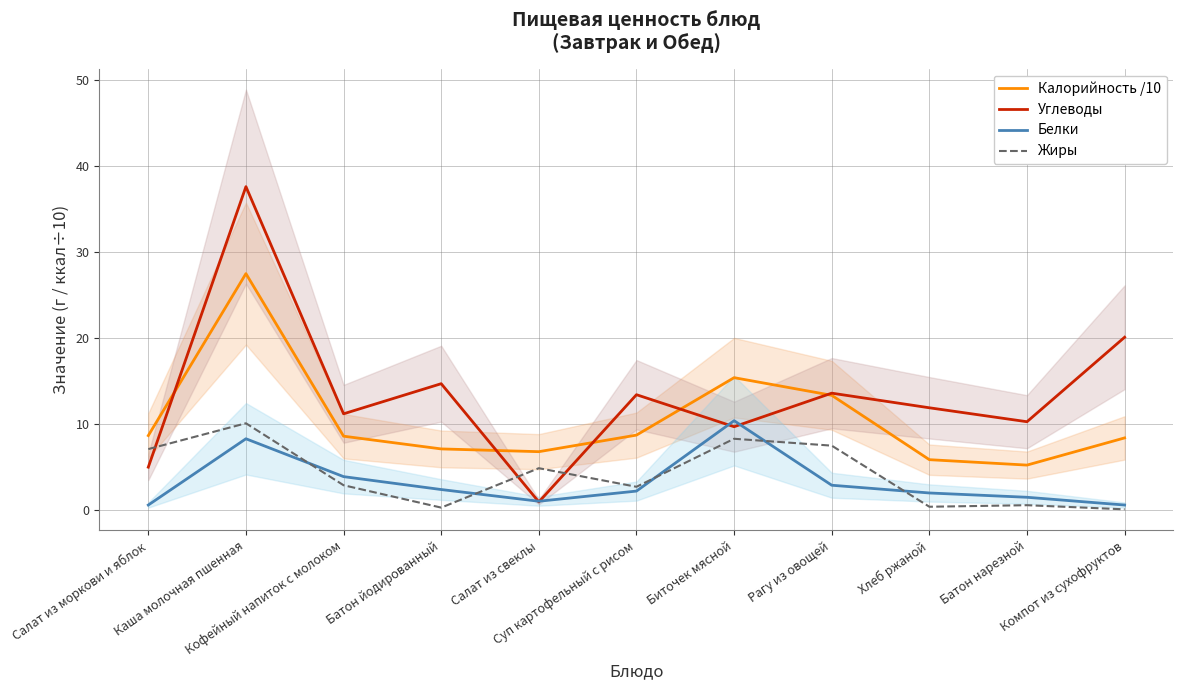

Reading left to right, extract all data points from this chart.

Калорийность /10: 8.7	27.5	8.6	7.1	6.8	8.7	15.4	13.3	5.9	5.2	8.4
Углеводы: 5.0	37.6	11.2	14.7	1.0	13.4	9.7	13.6	11.9	10.3	20.1
Белки: 0.6	8.3	3.9	2.4	1.0	2.2	10.4	2.9	2.0	1.5	0.6
Жиры: 7.1	10.1	2.9	0.3	4.9	2.7	8.3	7.5	0.4	0.6	0.1